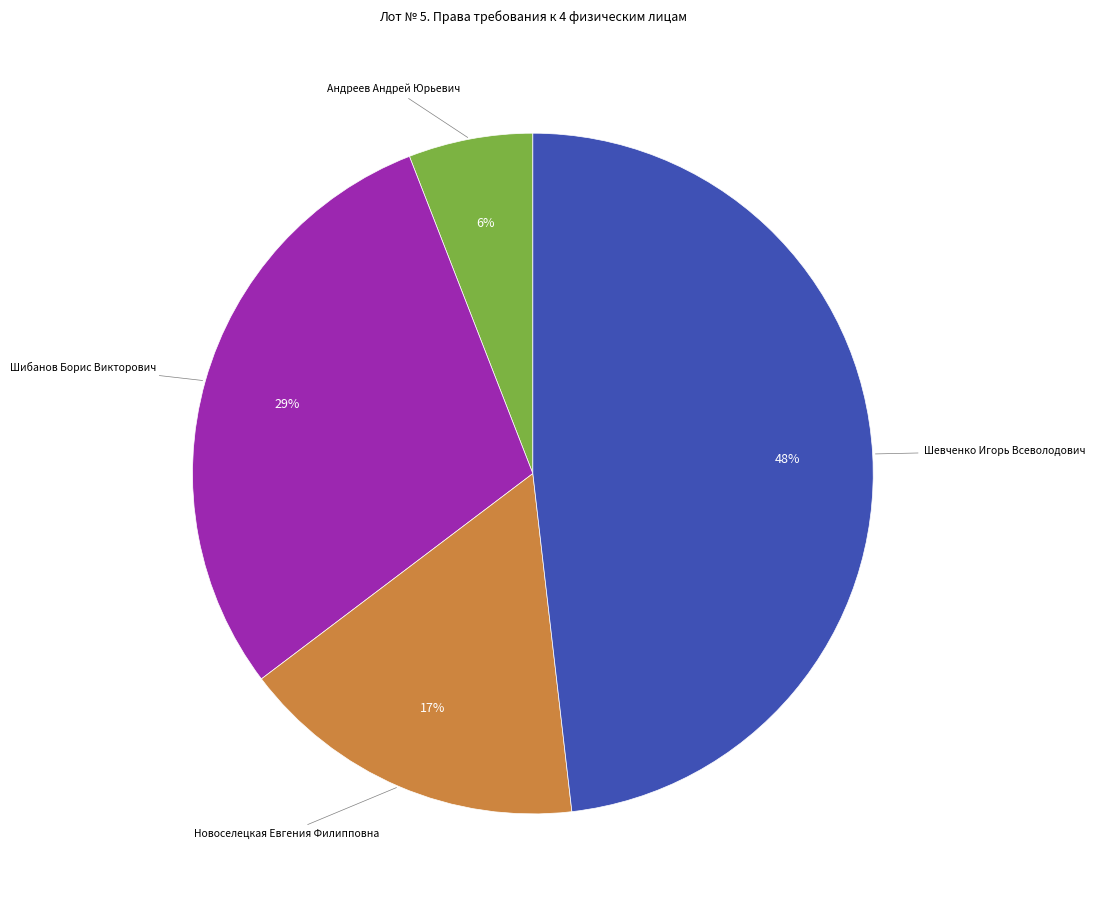

To the nearest percent, what is the difference between the largest and smallest slice percentages?

42%